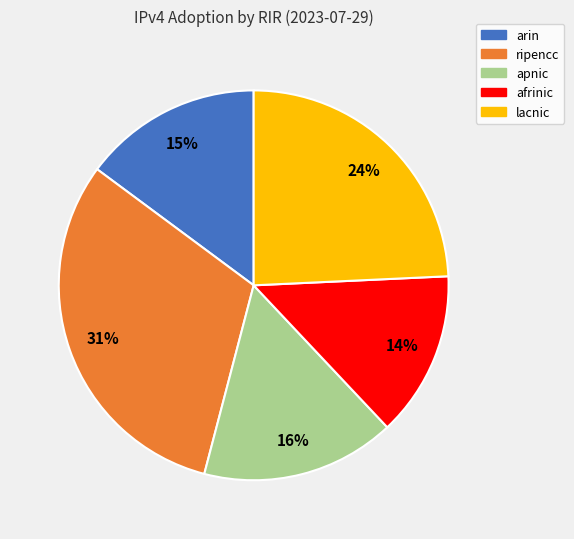

Rank the categories by value from lowest to highest.

afrinic, arin, apnic, lacnic, ripencc